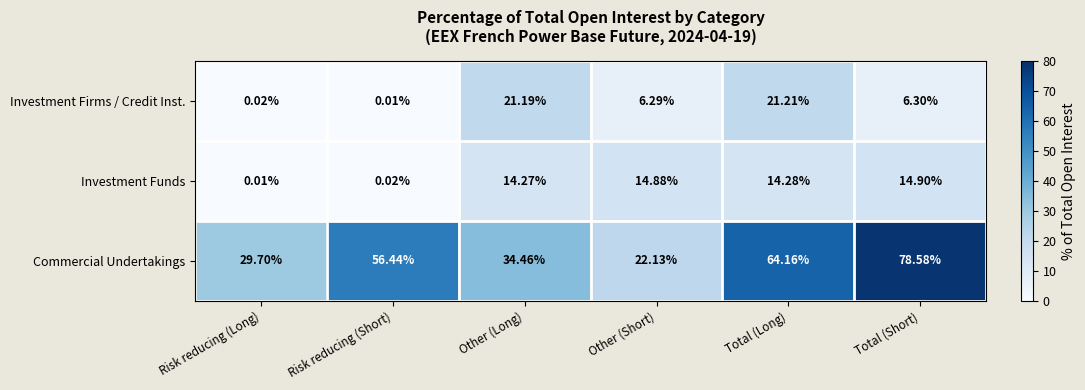

At Total (Long), list the series in order from smallest to largest.

Investment Funds, Investment Firms / Credit Inst., Commercial Undertakings